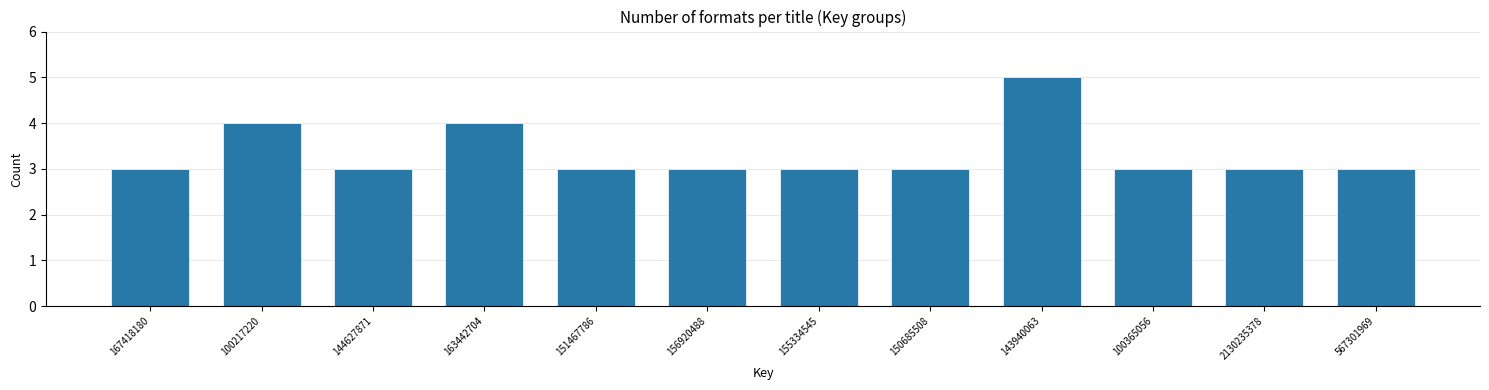

Reading left to right, what are all the values shown in this chart?

167418180=3	100217220=4	144627871=3	163442704=4	151467786=3	156920488=3	155334545=3	150685508=3	143940063=5	100365056=3	2130235378=3	567301969=3